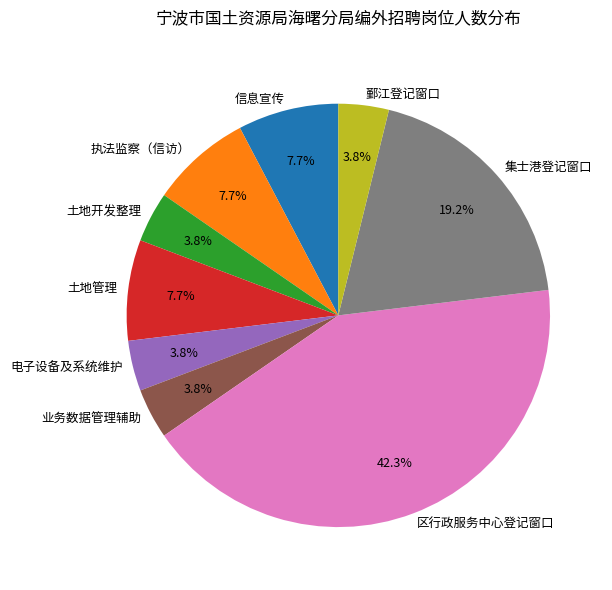

Is it true that 鄞江登记窗口 is 4% of the pie?

True